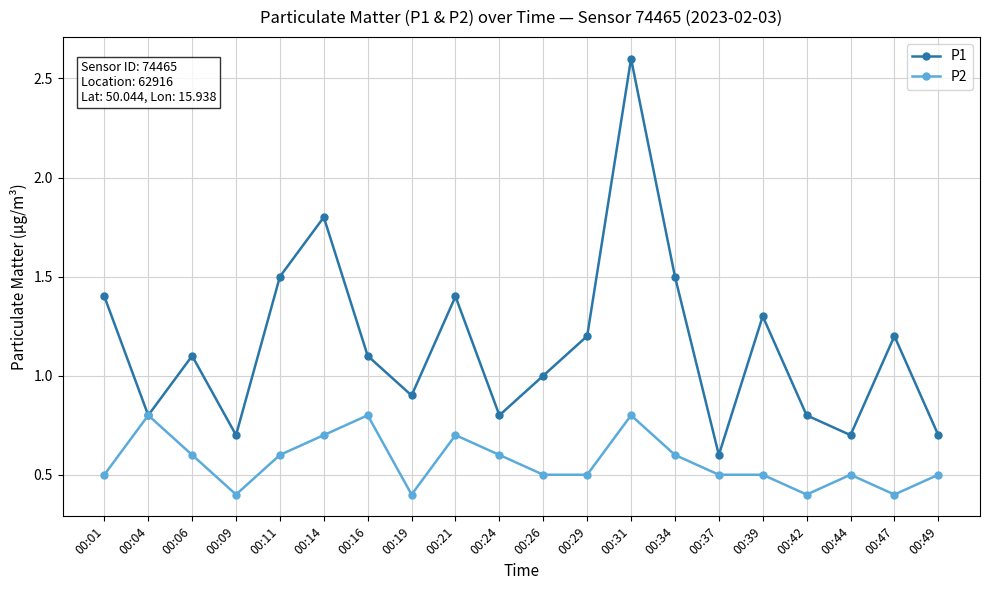

What is the difference between the highest and lowest values at 00:26?

0.5